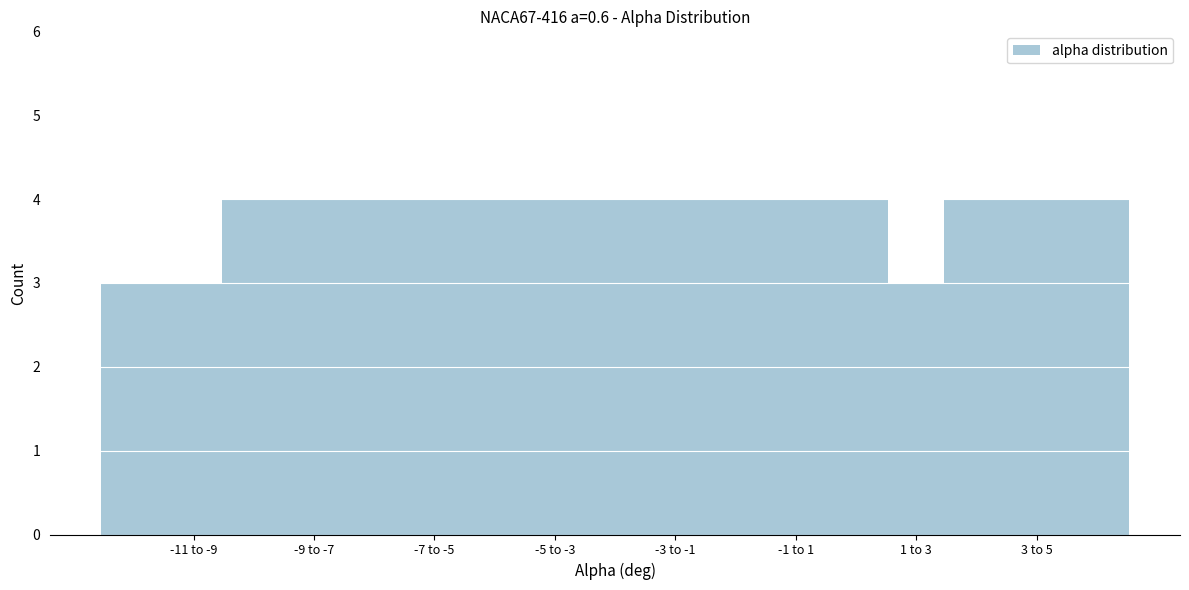

Reading left to right, list all the values displayed in this chart.

3	4	4	4	4	4	3	4